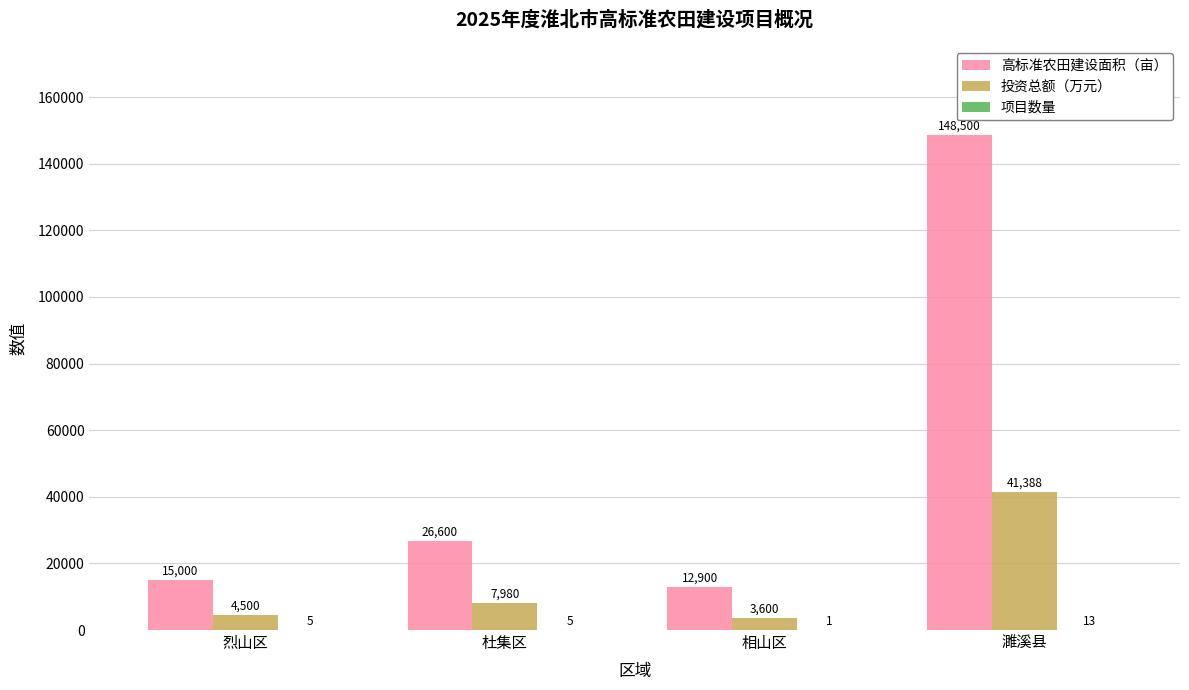

How many groups of bars are there?

4